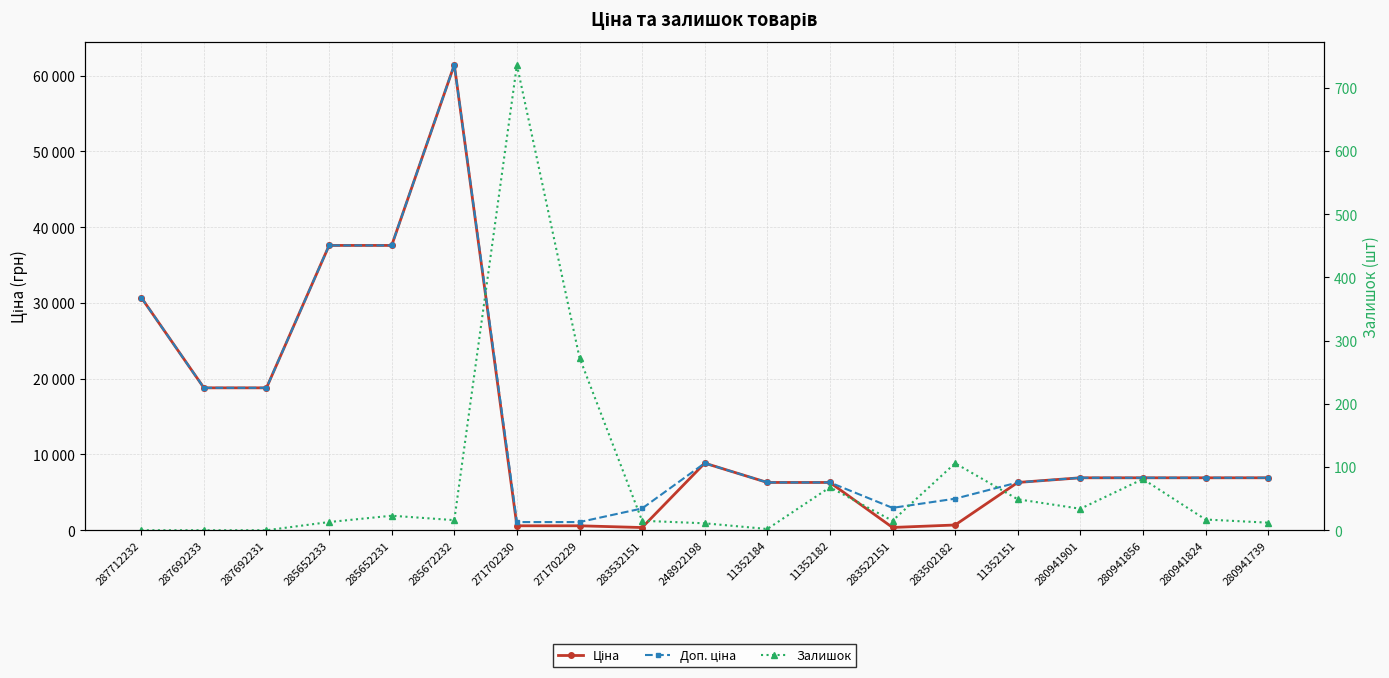

What is the sum of all Ціна values?

263021.2